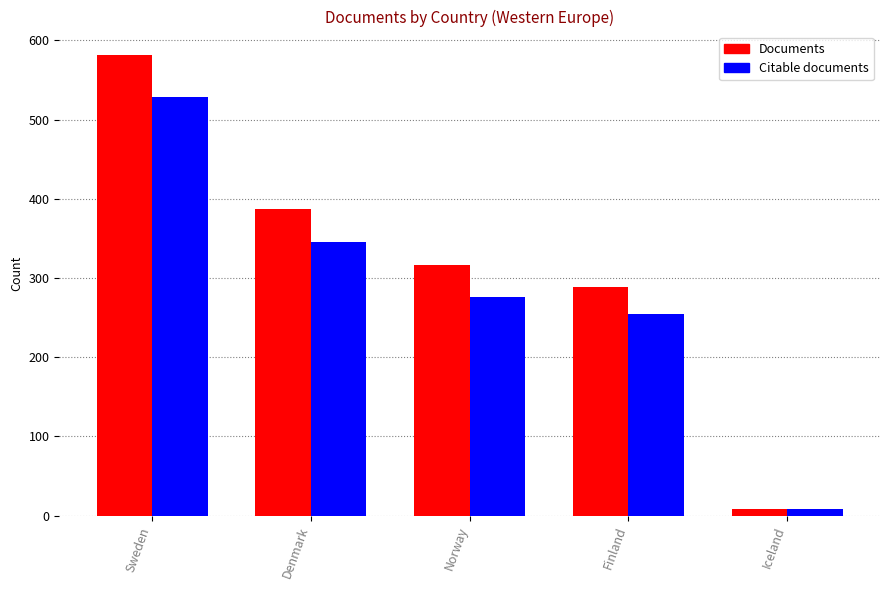

Which category has the highest value across all series?

Sweden